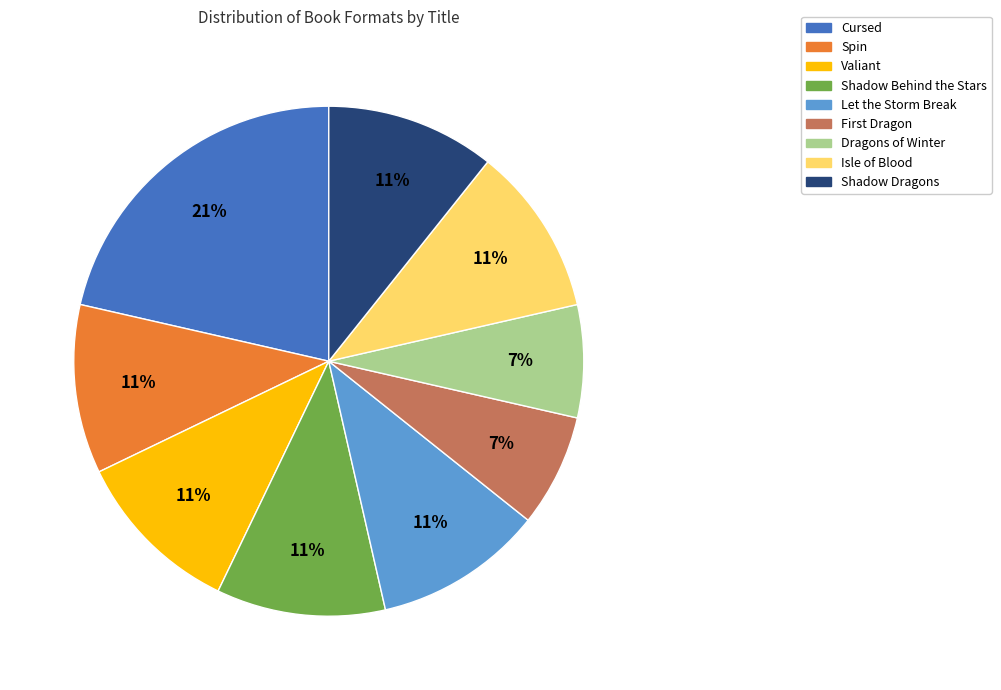

Count the number of slices in the pie.

9